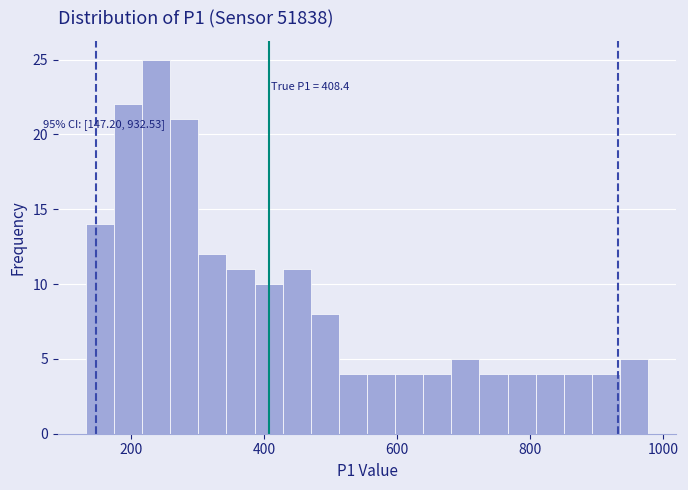

Read against the x-axis, roughly where is the centre of the tallest bar?

240